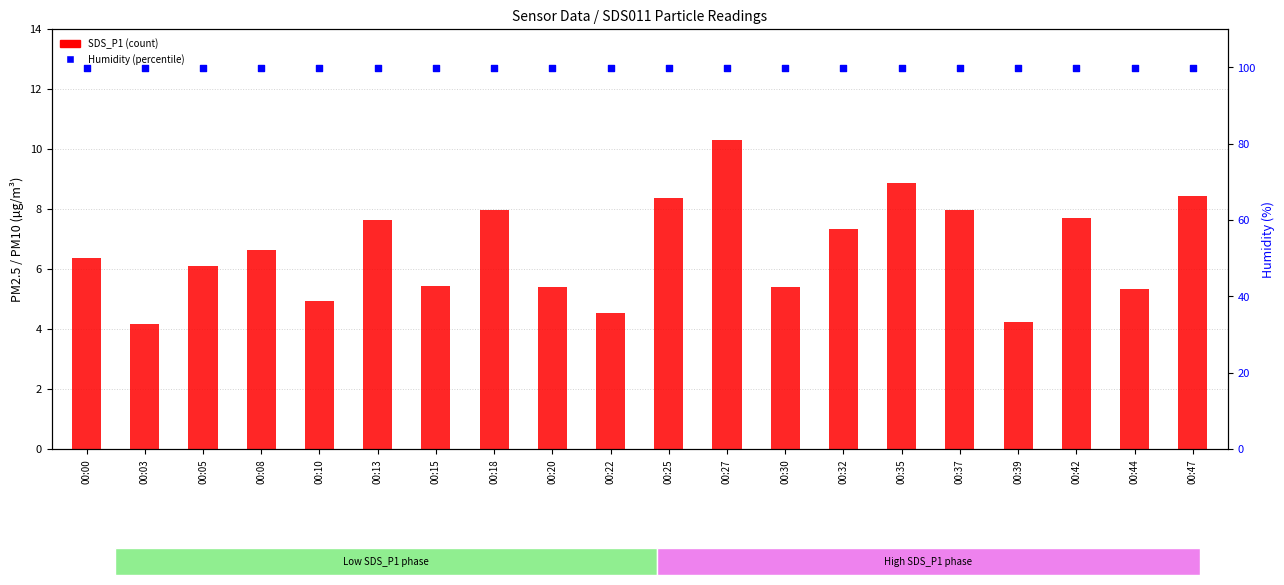

What is the total value across all series at 00:18?

107.9